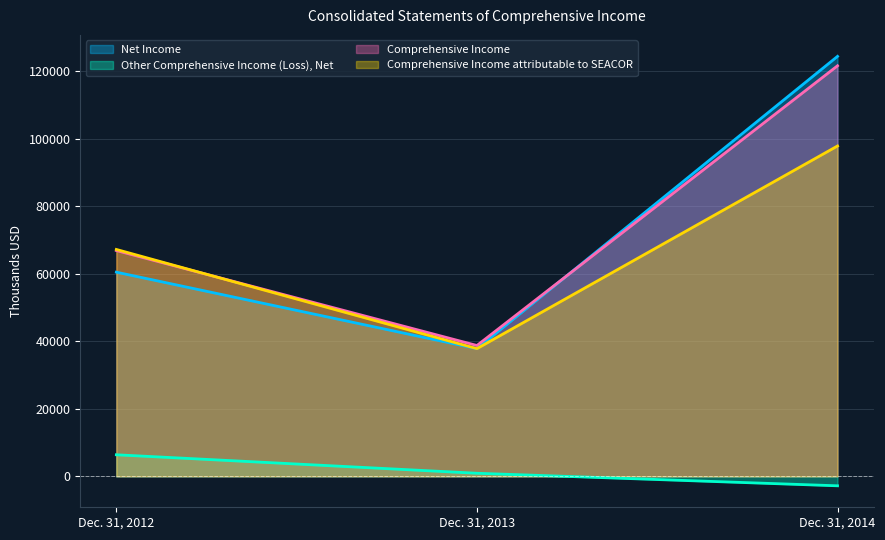

What are all the series names shown in the legend?

Net Income, Other Comprehensive Income (Loss), Net, Comprehensive Income, Comprehensive Income attributable to SEACOR